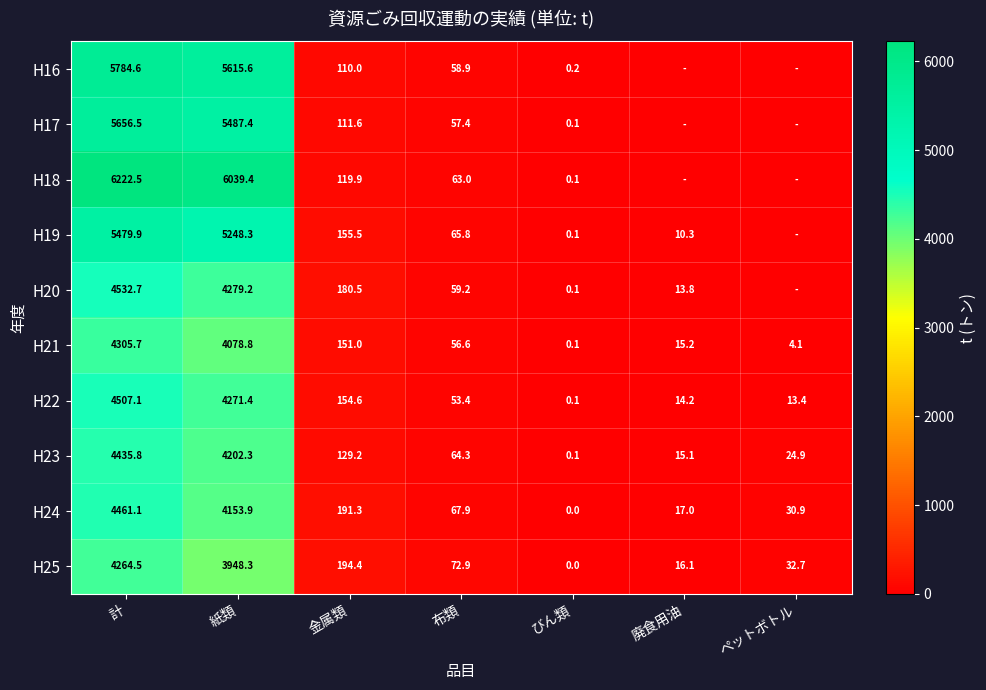

At 金属類, list the series in order from largest to smallest.

H25, H24, H20, H19, H22, H21, H23, H18, H17, H16